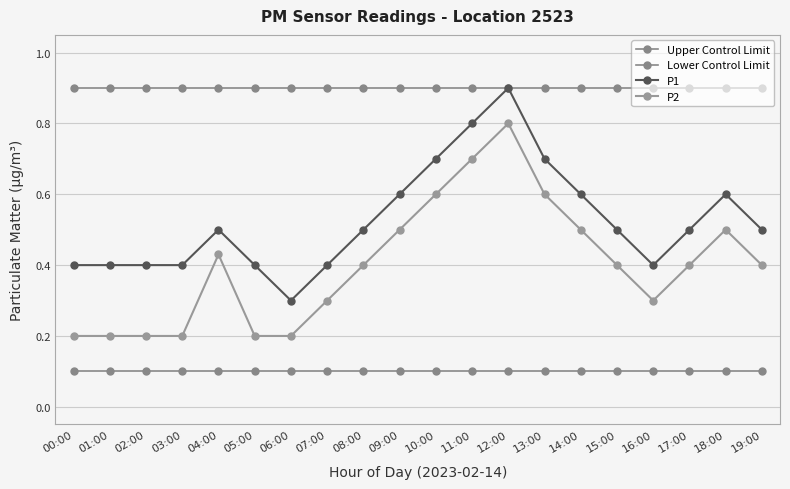

Does the chart display data point markers on the line(s)?

Yes